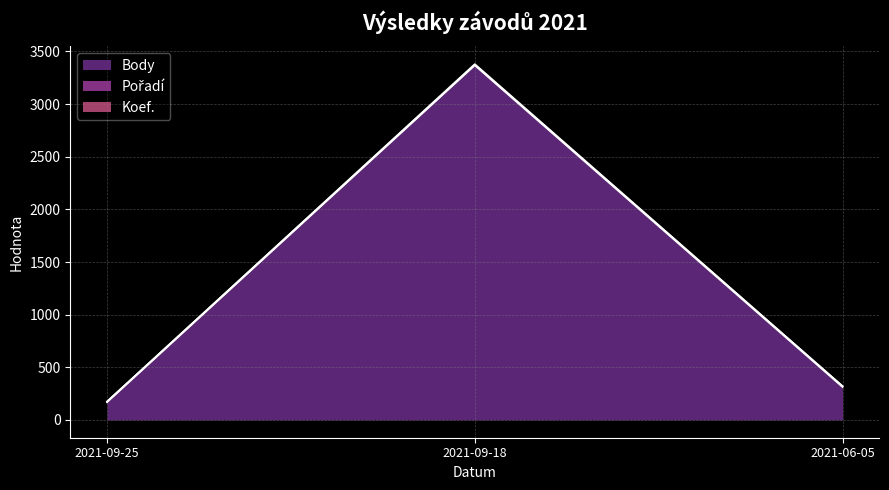

At which category is the sum across all series the highest?

2021-09-18